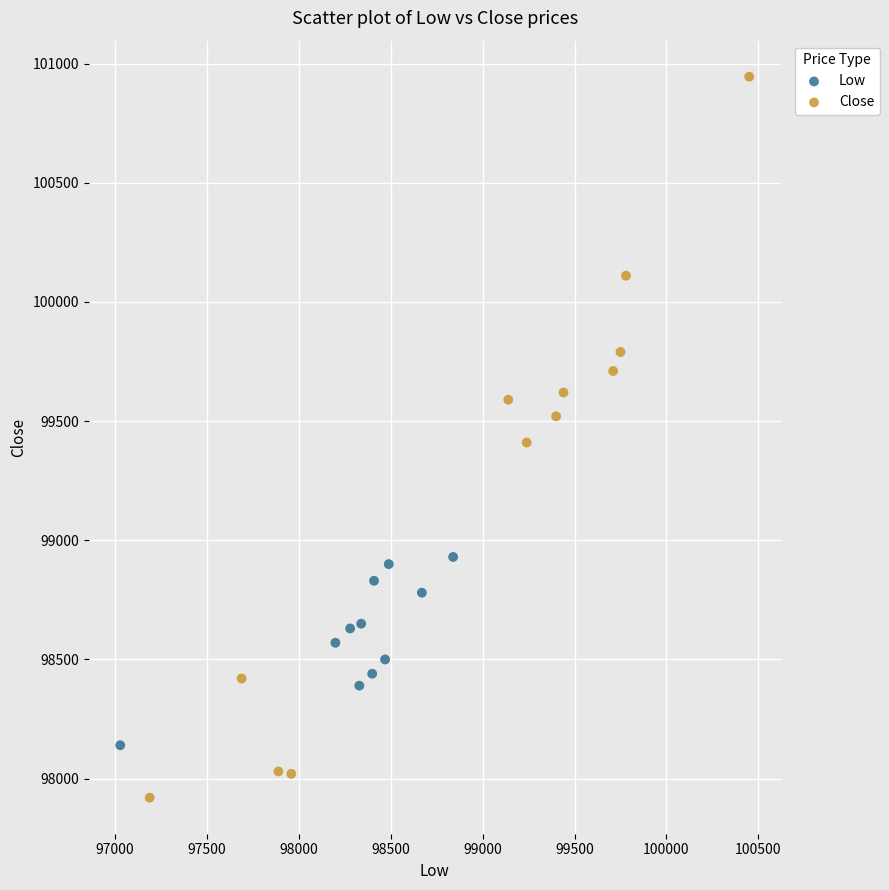

Which series reaches the maximum Y coordinate?

Close